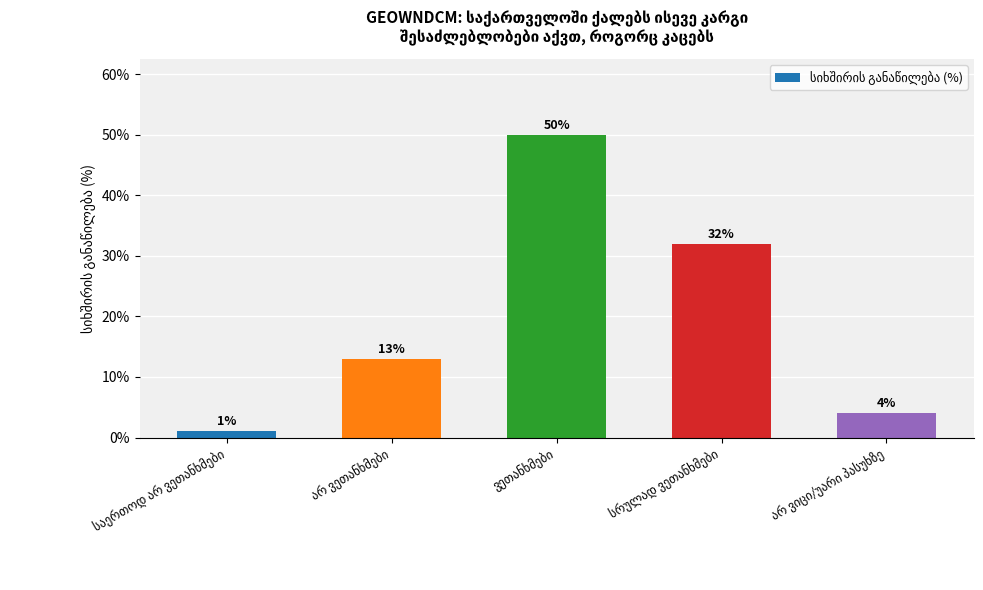

What is the difference between the second highest and second lowest values?

28